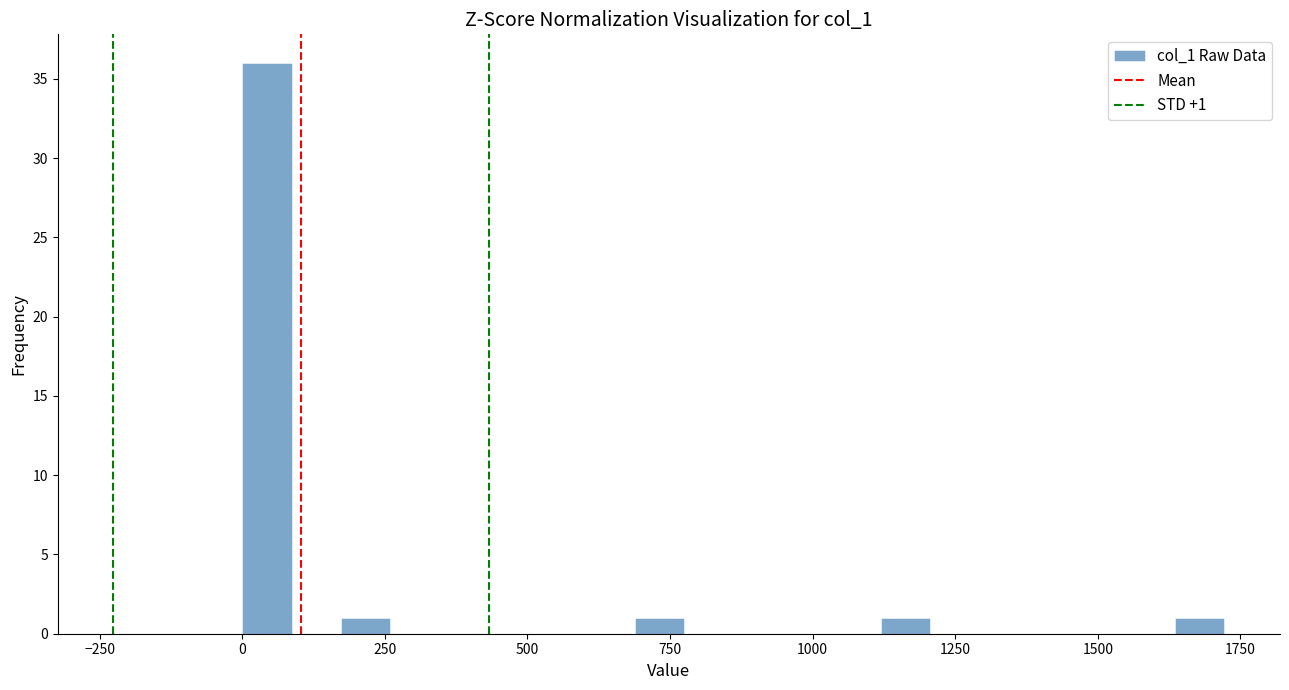

Read against the x-axis, roughly where is the centre of the tallest bar?

50